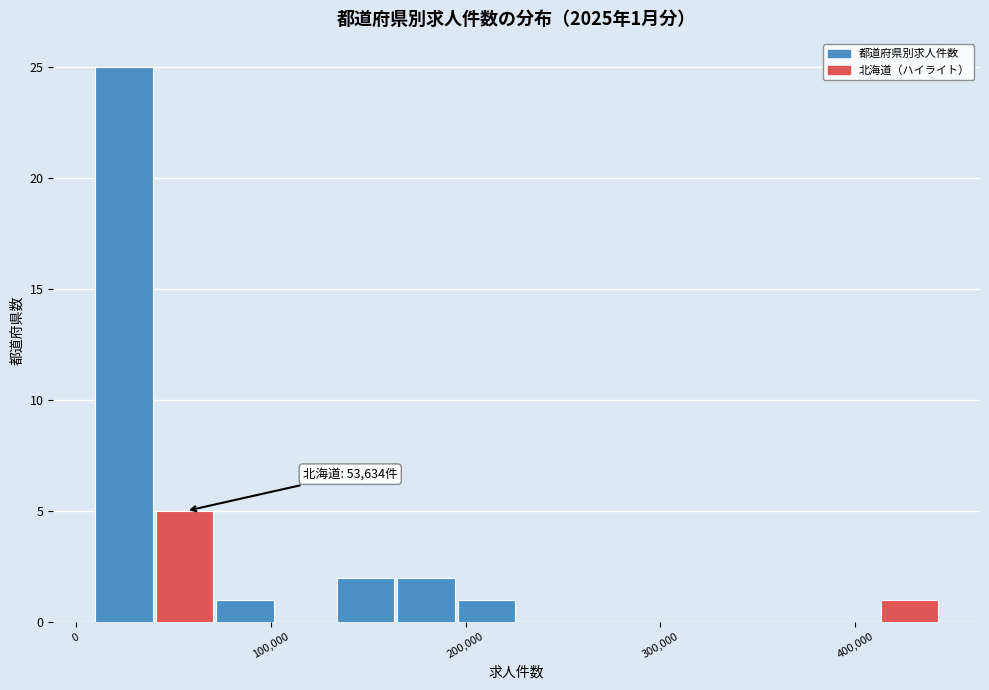

Read against the x-axis, roughly where is the centre of the tallest bar?

20000